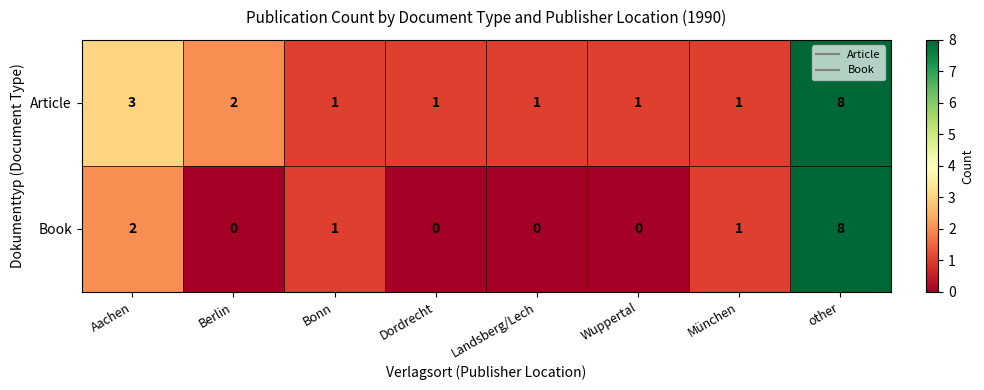

Rank the series by their average value, from highest to lowest.

Article, Book